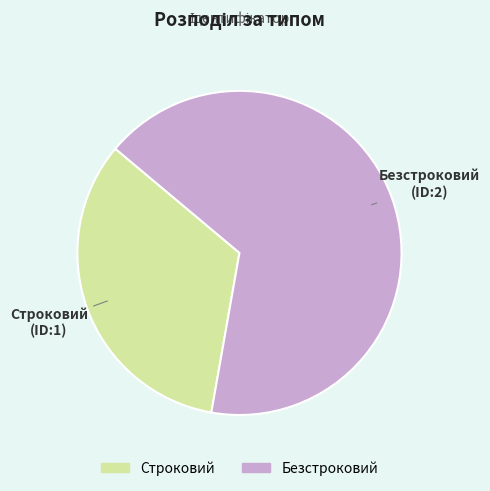

Rank the categories by value from lowest to highest.

Строковий, Безстроковий